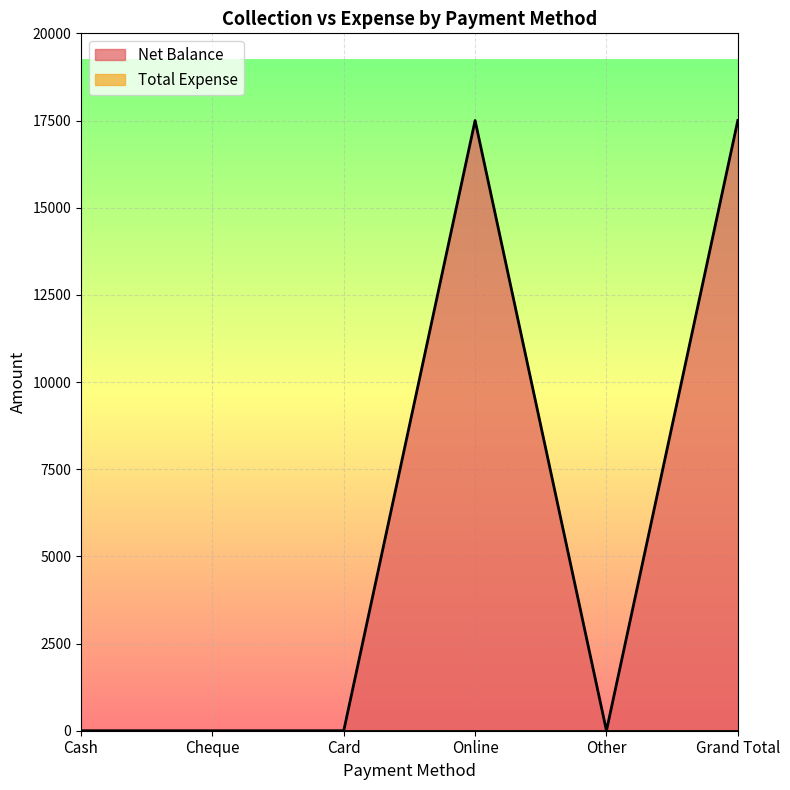

Reading left to right, what are all the values shown in this chart?

Cash=0	Cheque=0	Card=0	Online=17500	Other=0	Grand Total=17500